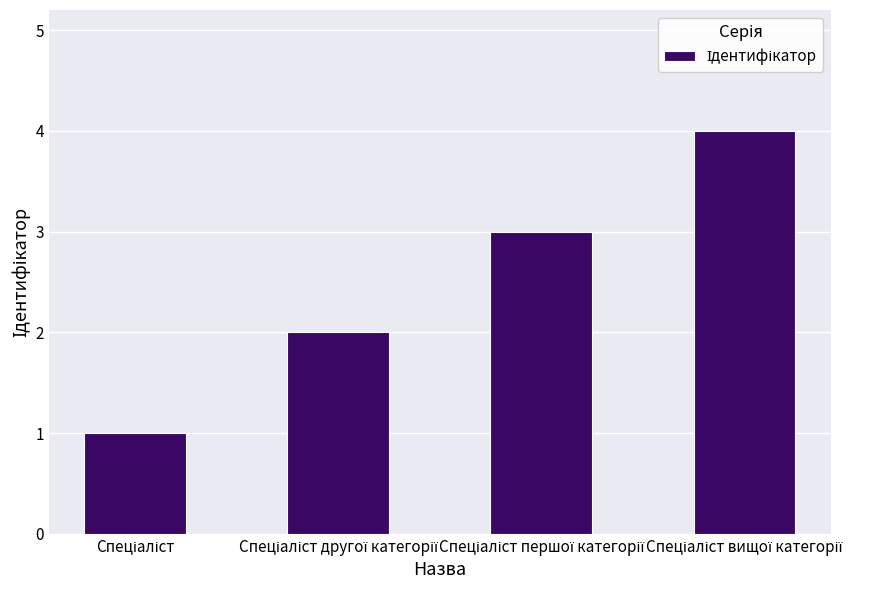

What is the difference between the maximum and minimum values?

3